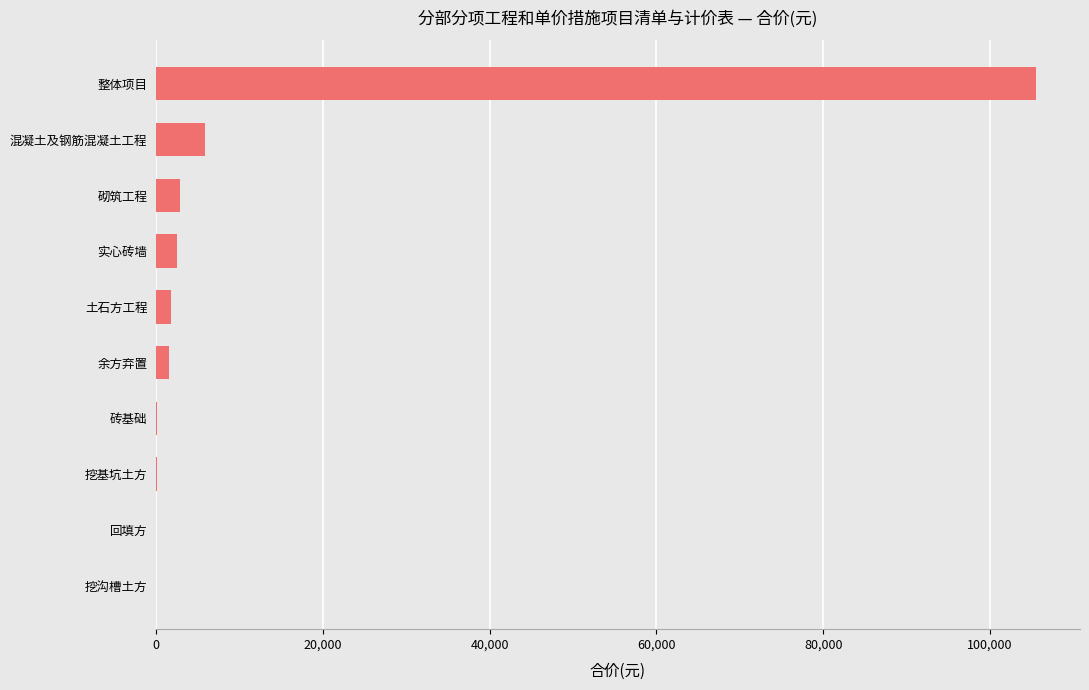

At which category does the chart reach its peak across all series?

整体项目